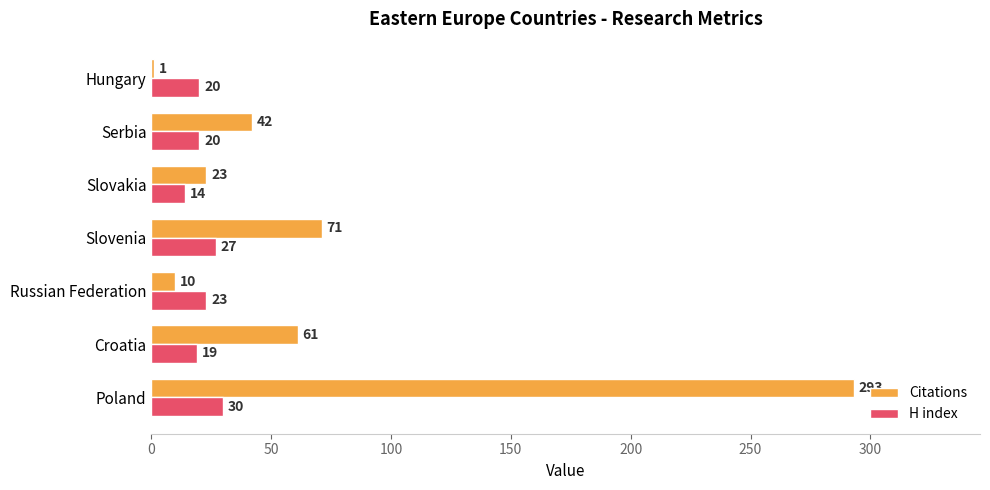

What is the maximum value shown in the chart?

293